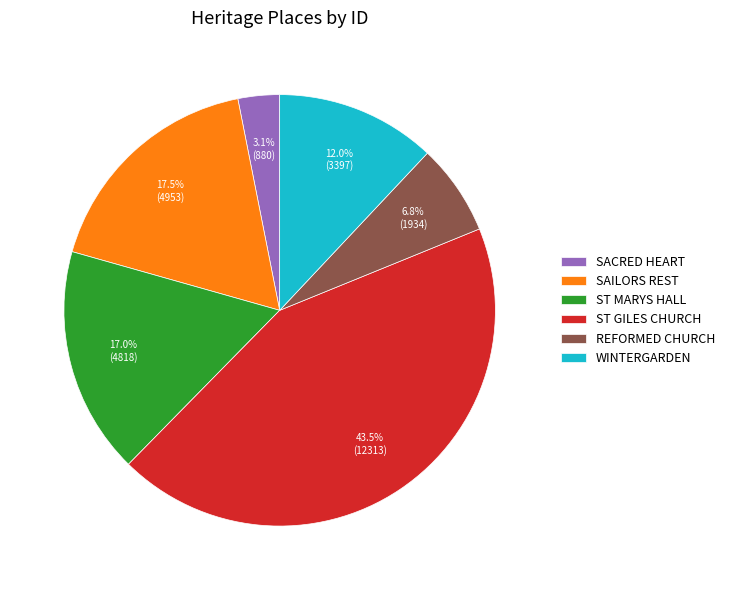

How many segments does this pie chart have?

6